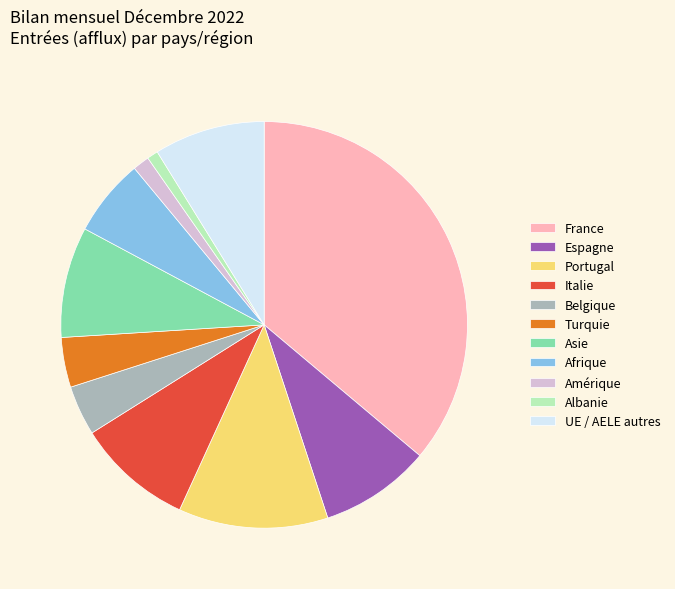

How many segments does this pie chart have?

11